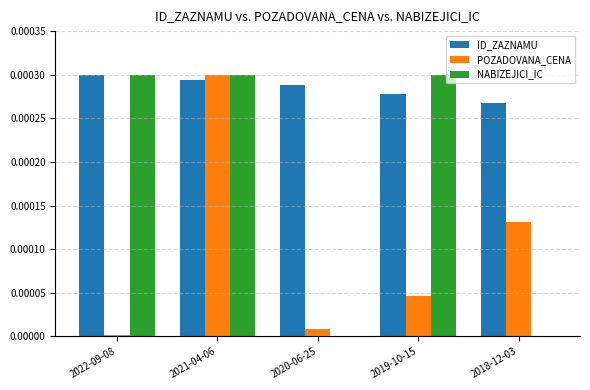

How many groups of bars are there?

5